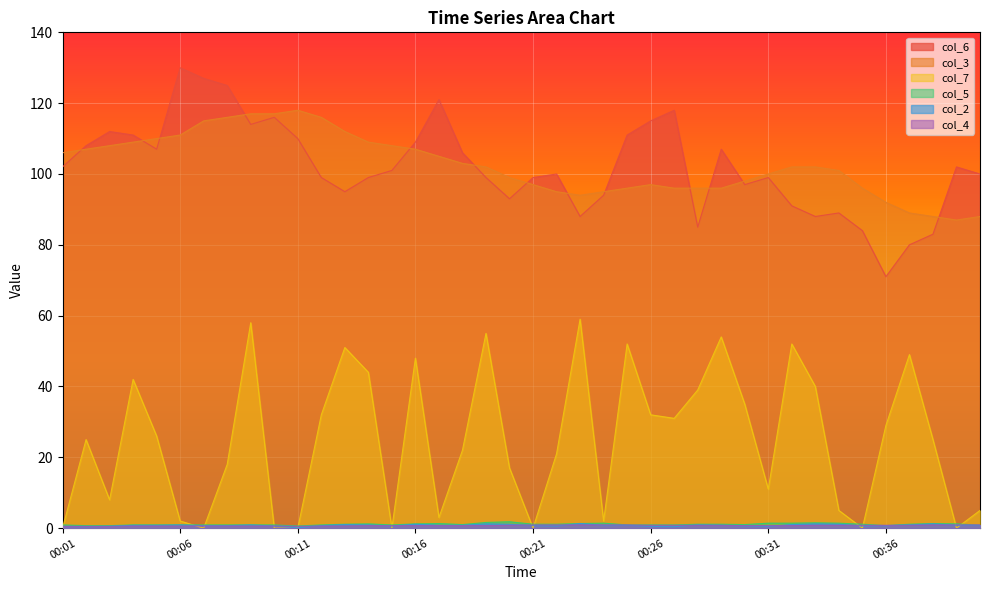

In col_3, how many points are lower than both neighbors (excluding endpoints)?

2